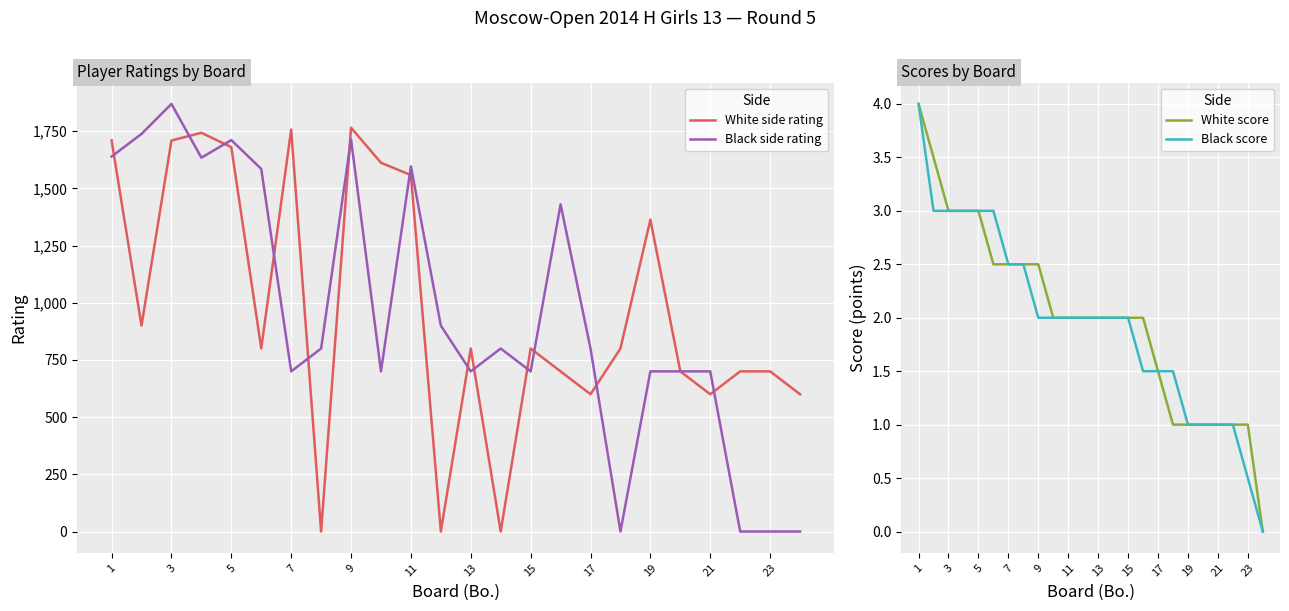

What is the total value across all series at 23?

904.0